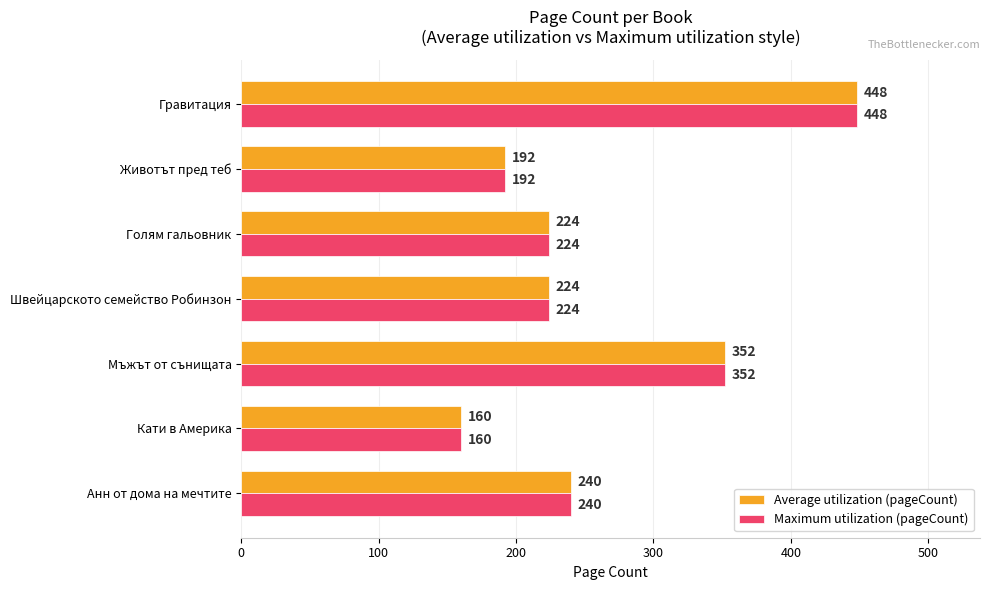

At which category does the chart reach its peak across all series?

Гравитация